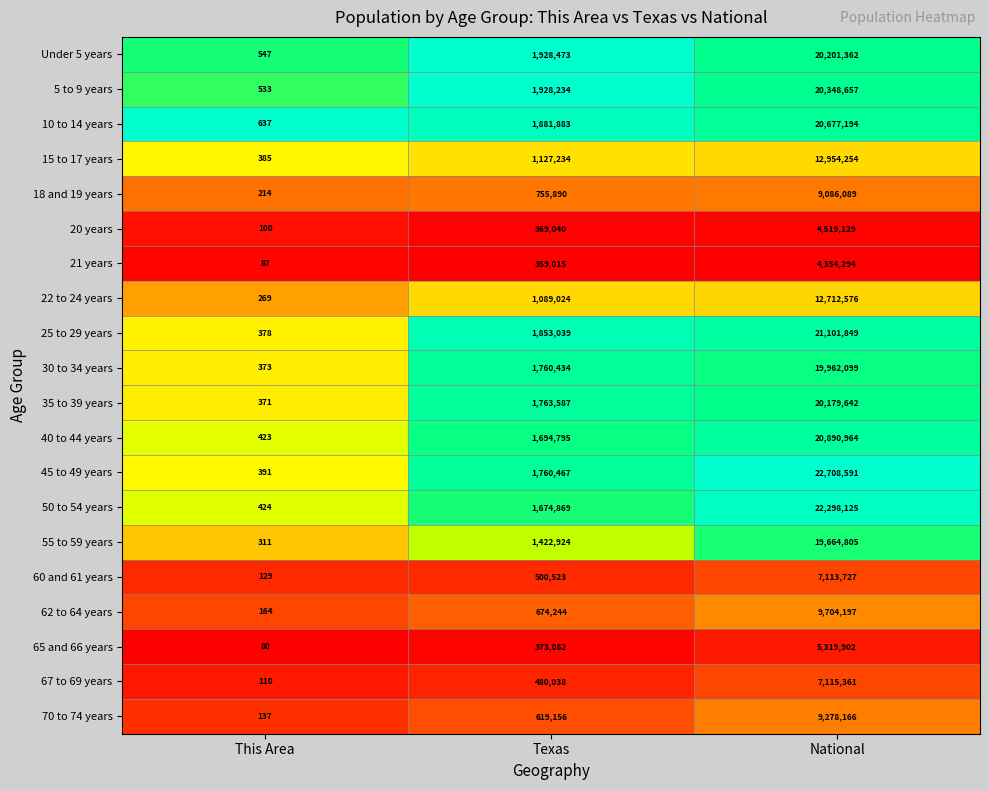

What is the difference between the maximum and minimum values in the 18 and 19 years series?

9085875